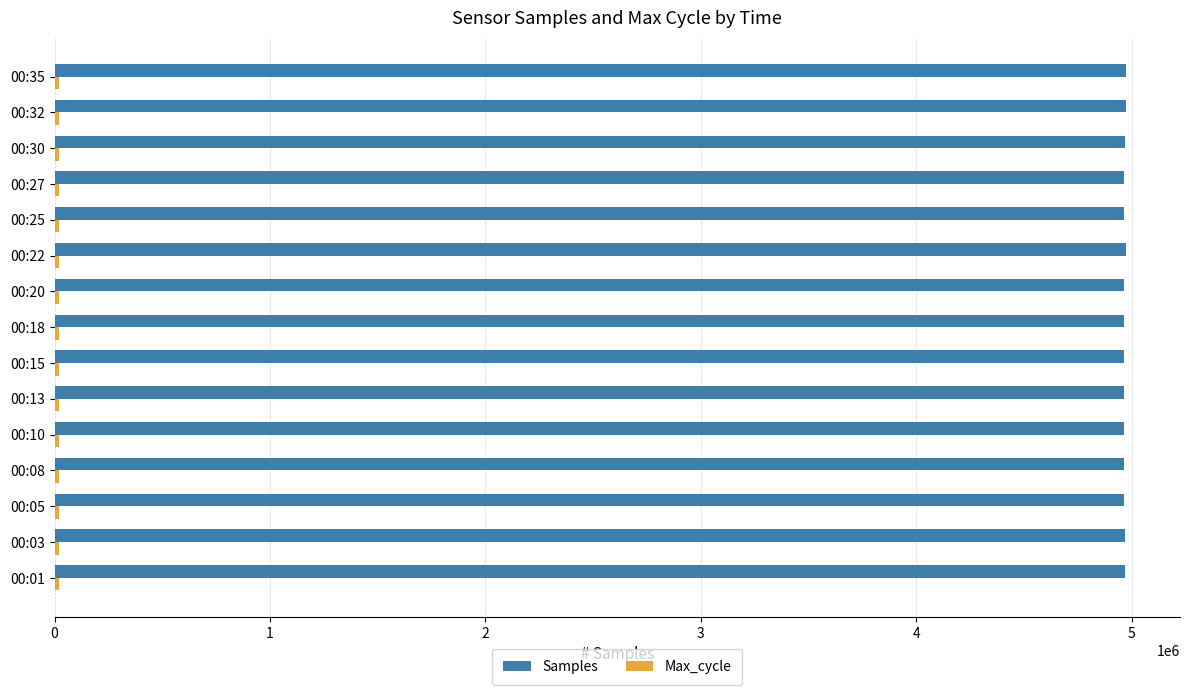

What is the highest value of the Samples series?

4975786